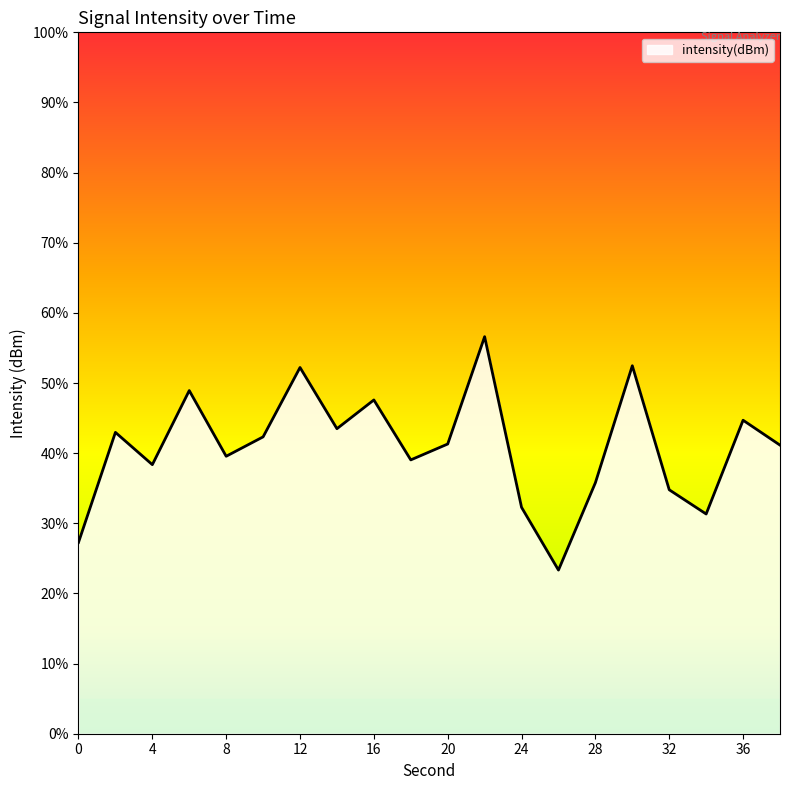

What is the change in value from 6 to 26?

-3.8